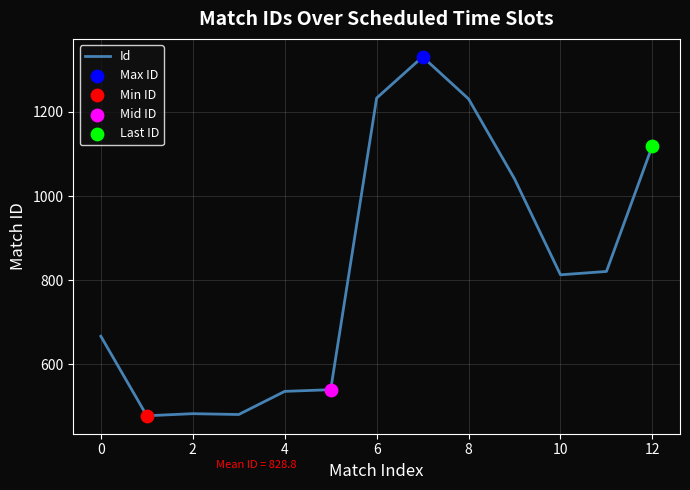

What is the smallest value displayed?

478